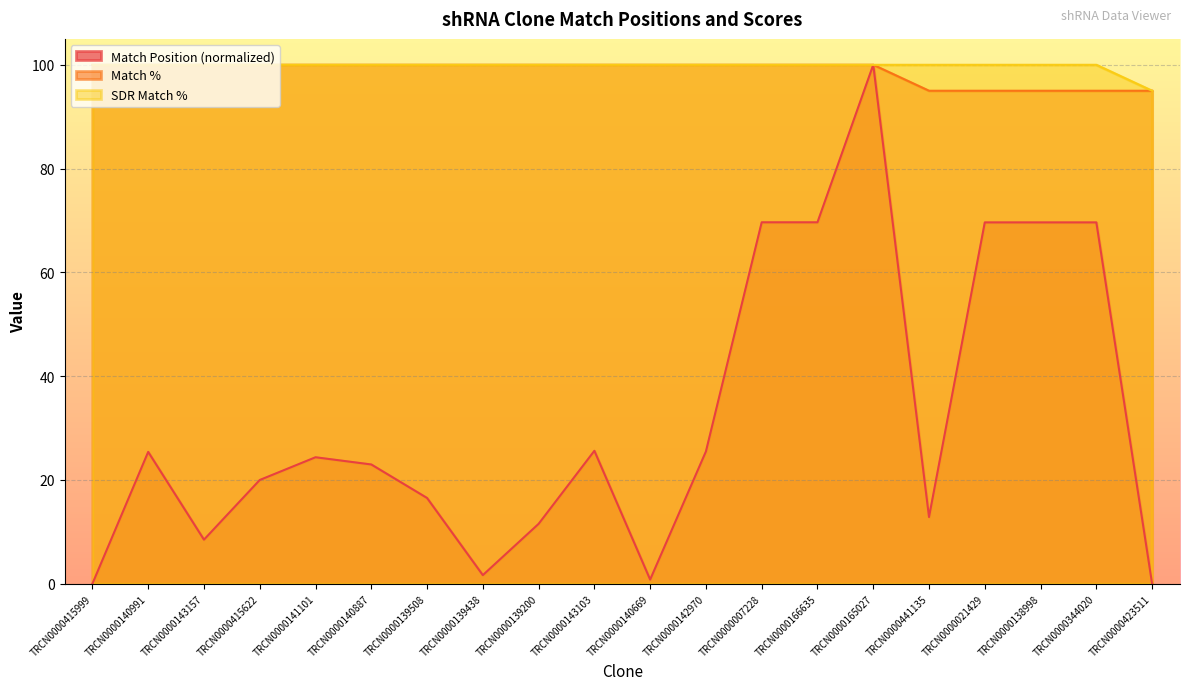

Rank the categories by Match % value from highest to lowest.

TRCN0000415999, TRCN0000140991, TRCN0000143157, TRCN0000415622, TRCN0000141101, TRCN0000140887, TRCN0000139508, TRCN0000139438, TRCN0000139200, TRCN0000143103, TRCN0000140669, TRCN0000142970, TRCN0000007228, TRCN0000166635, TRCN0000165027, TRCN0000441135, TRCN0000021429, TRCN0000138998, TRCN0000344020, TRCN0000423511